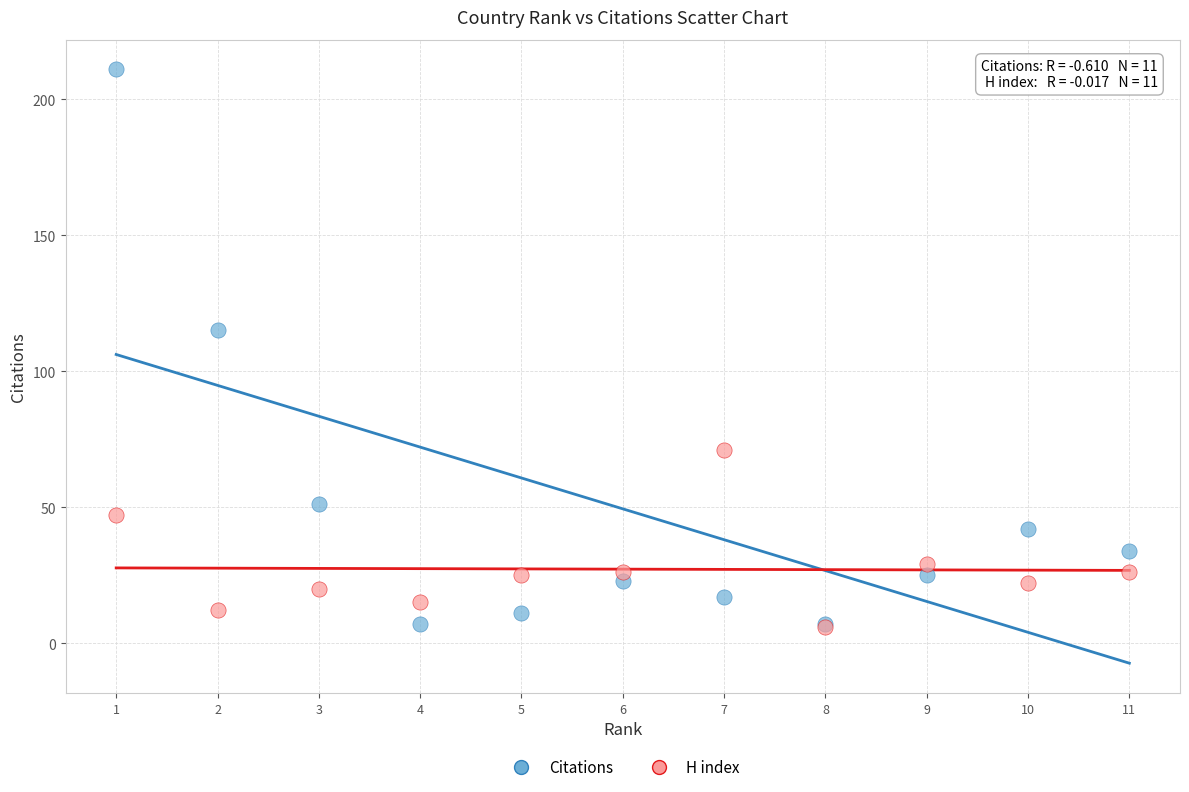

What are all the series names shown in the legend?

Citations, H index